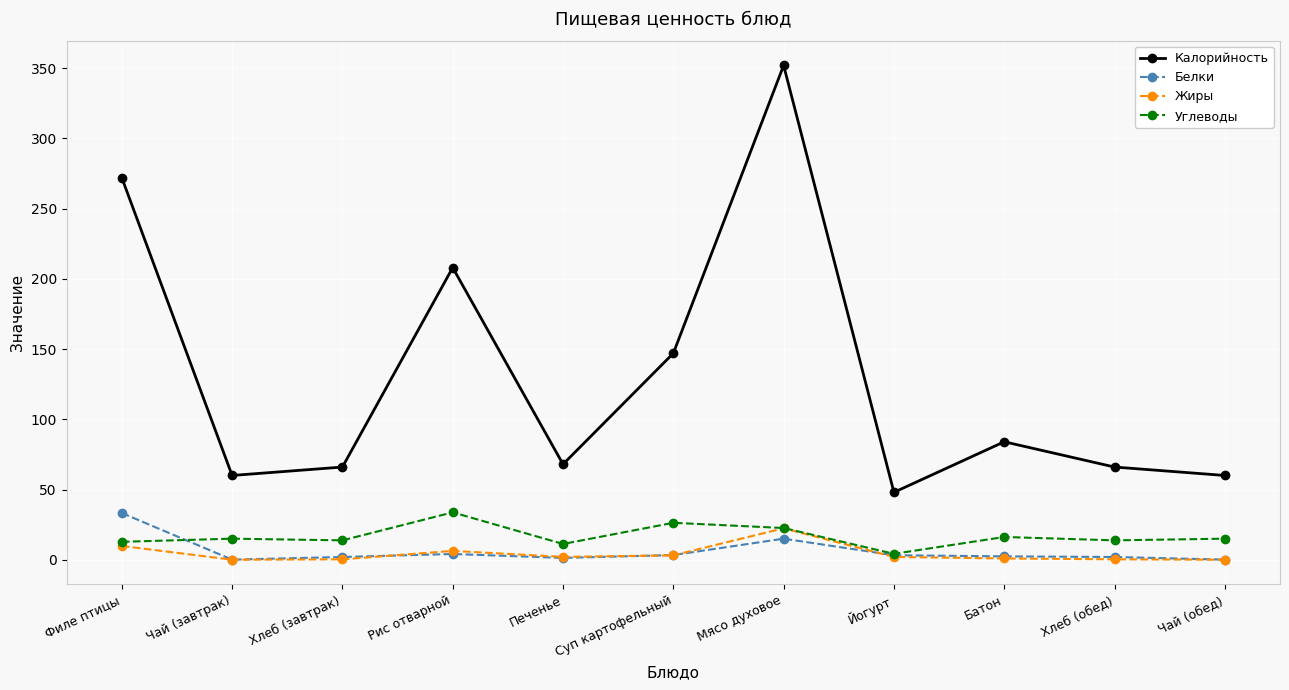

What are all the series names shown in the legend?

Калорийность, Белки, Жиры, Углеводы